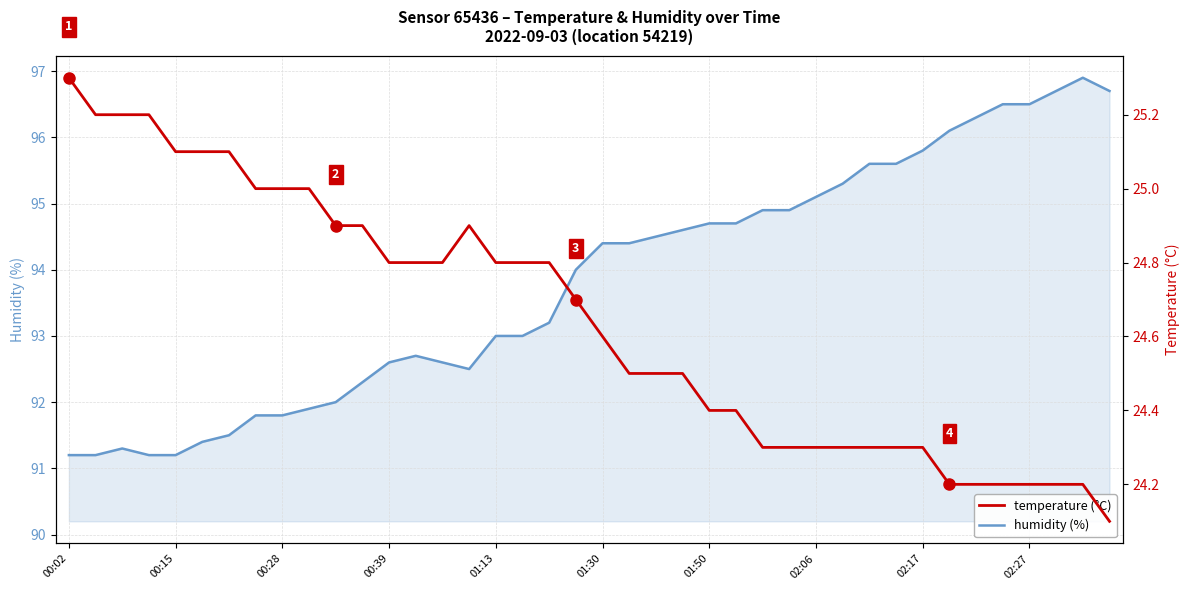

What is the difference between the second highest and second lowest values in the temperature series?

1.0